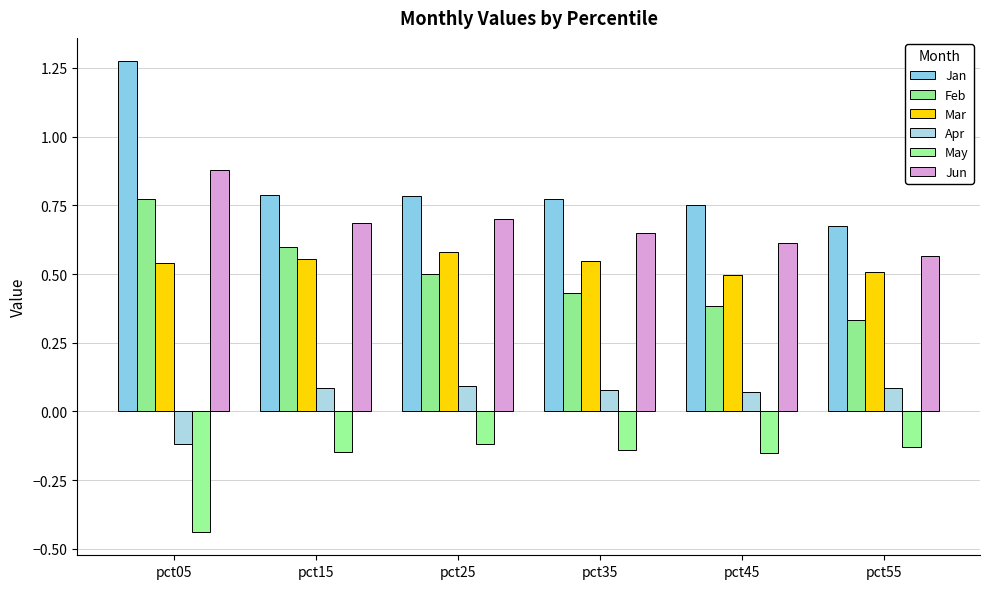

What is the difference between the second highest and minimum values in the Jun series?

0.1